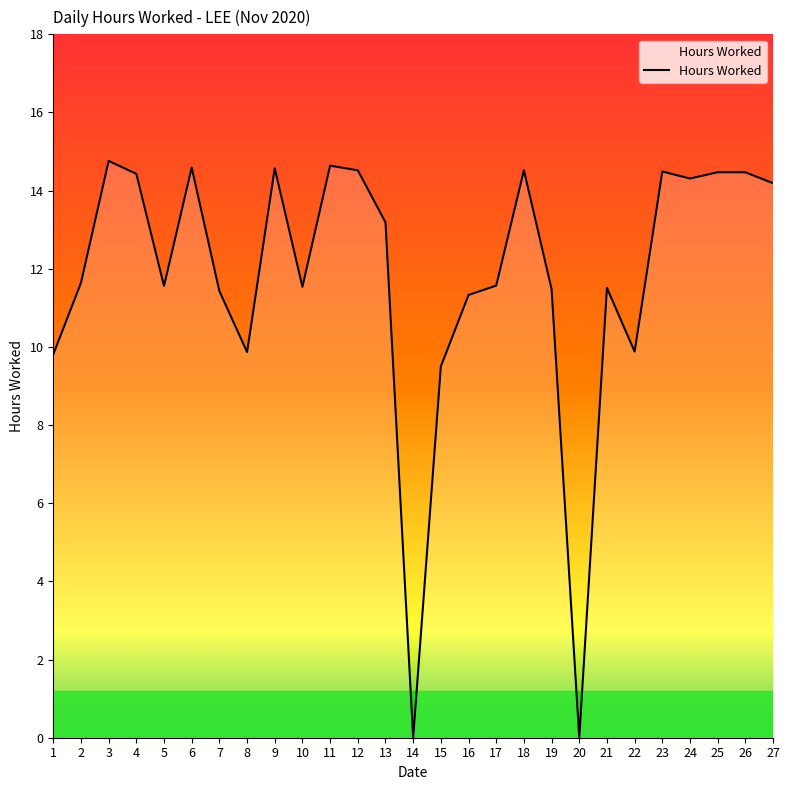

What is the greatest value displayed?

14.8